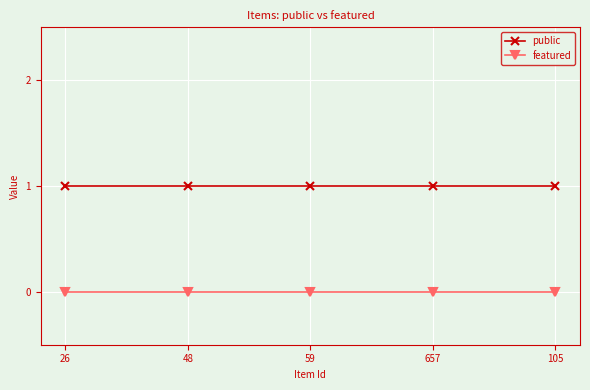

What is the maximum value shown in the chart?

1